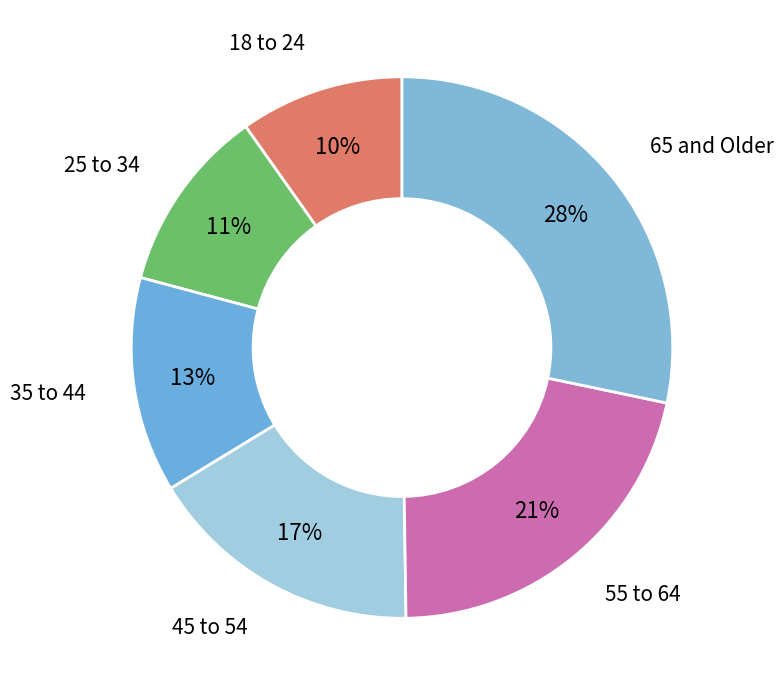

Is 25 to 34 the majority of the pie?

No